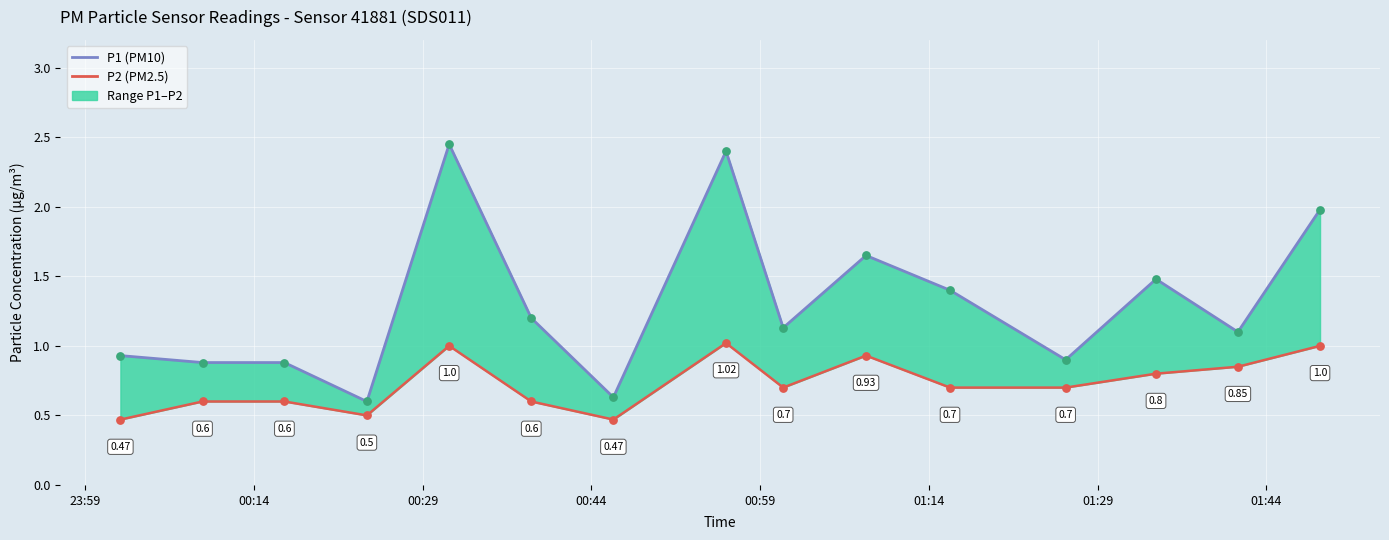

What is the total value across all series at 00:14?

1.5